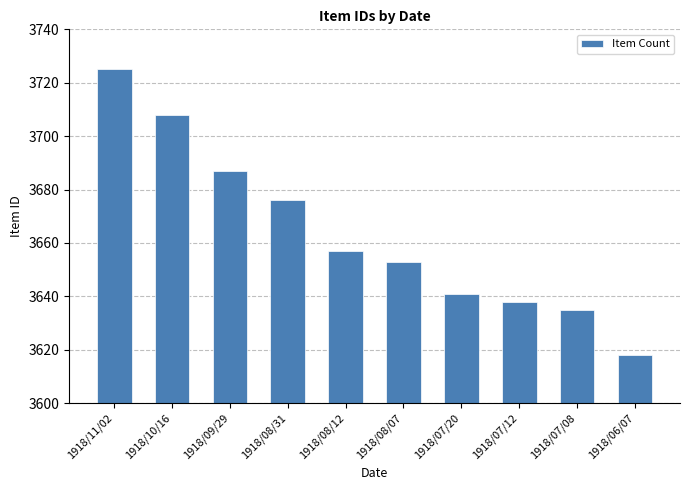

Rank the categories by value from lowest to highest.

1918/06/07, 1918/07/08, 1918/07/12, 1918/07/20, 1918/08/07, 1918/08/12, 1918/08/31, 1918/09/29, 1918/10/16, 1918/11/02